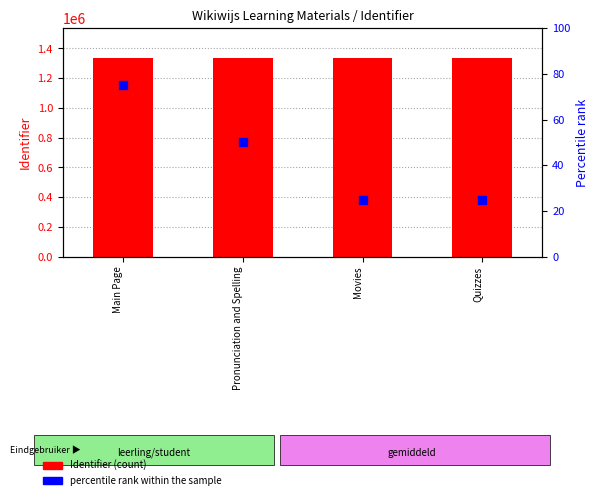

At how many categories does at least one series exceed 1287791?

4